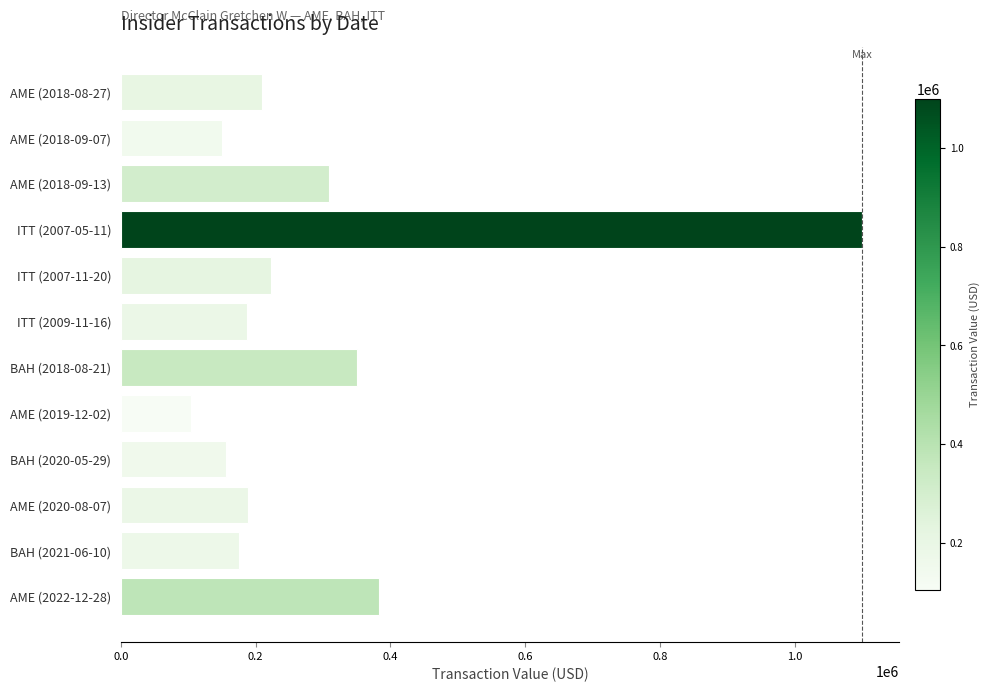

Which category has the lowest value across all series?

AME (2019-12-02)